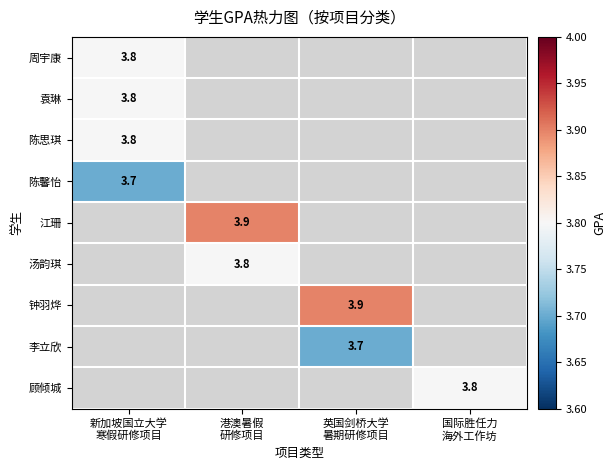

How many distinct data groups are displayed?

9